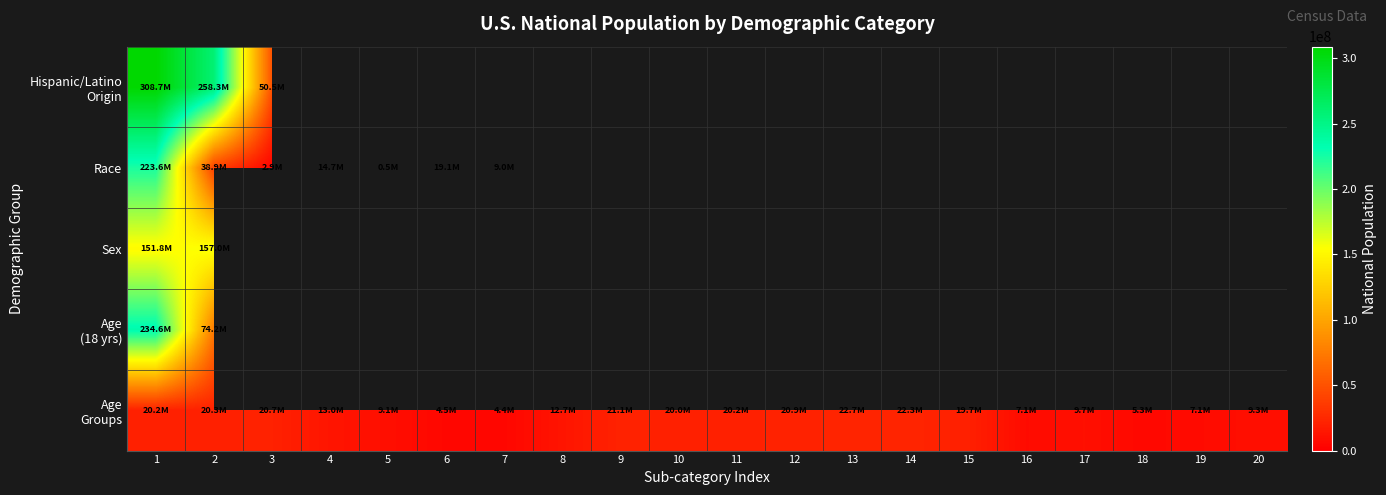

Read the Age Groups value at 11.

20179642.0